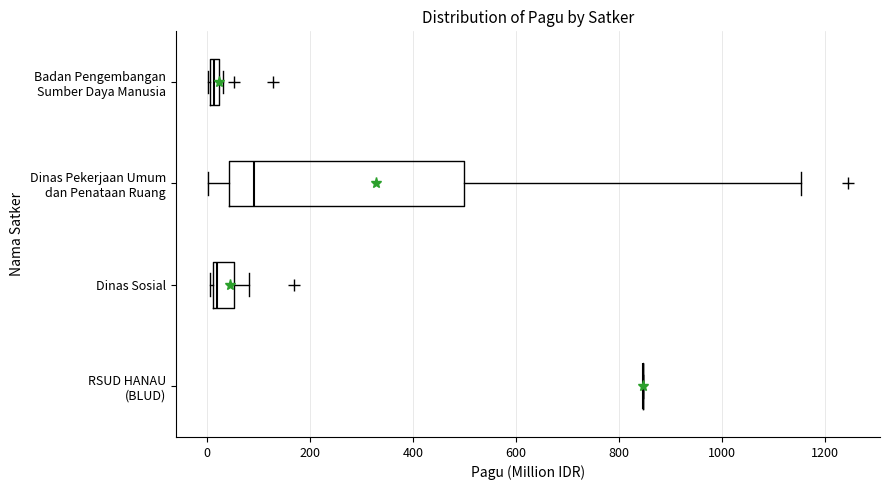

Where is the left edge of the box for Badan Pengembangan Sumber Daya Manusia on the x-axis? The values are not printed on the chart, so give them approximately, as read against the axis.

0